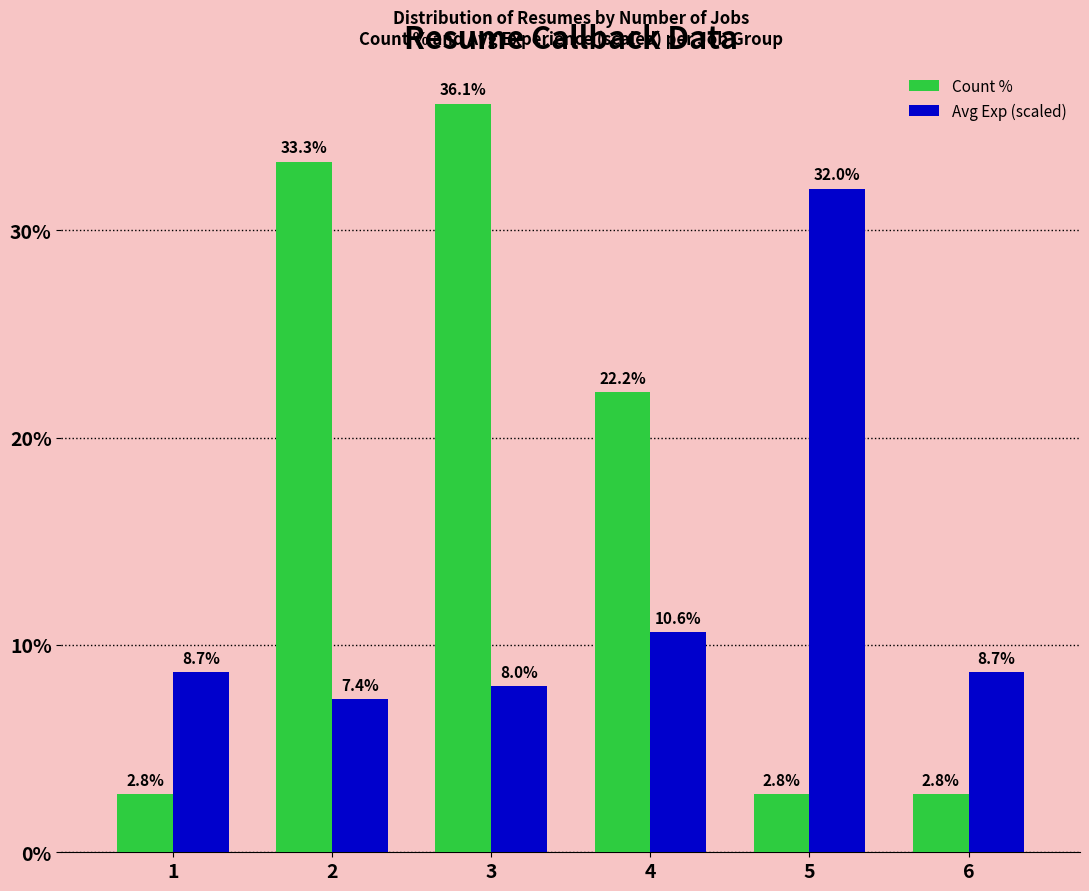

At which label does Count % first exceed 22?

2